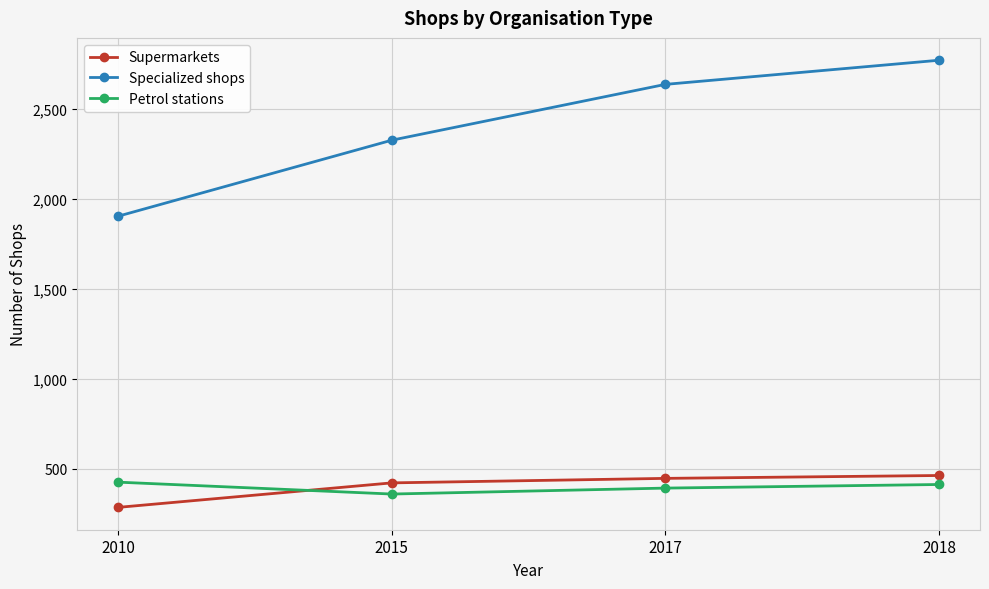

True or false: Petrol stations has a value of 130 at 2018.

False